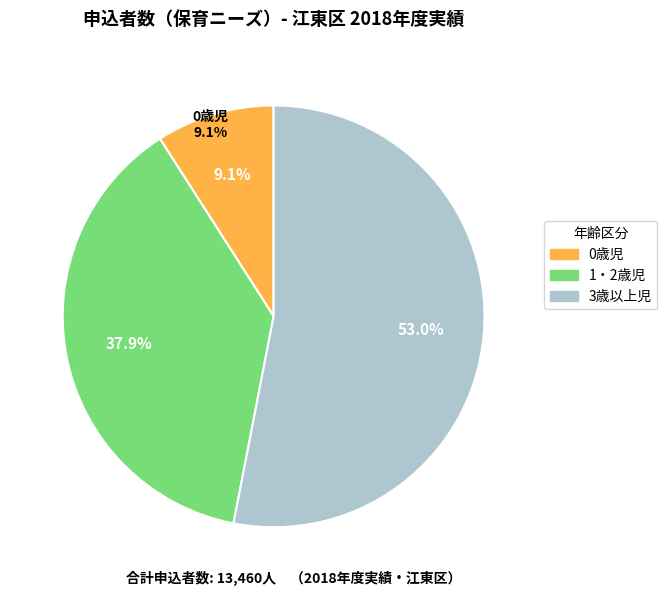

How much of the chart is everything except 3歳以上児?

47.0%